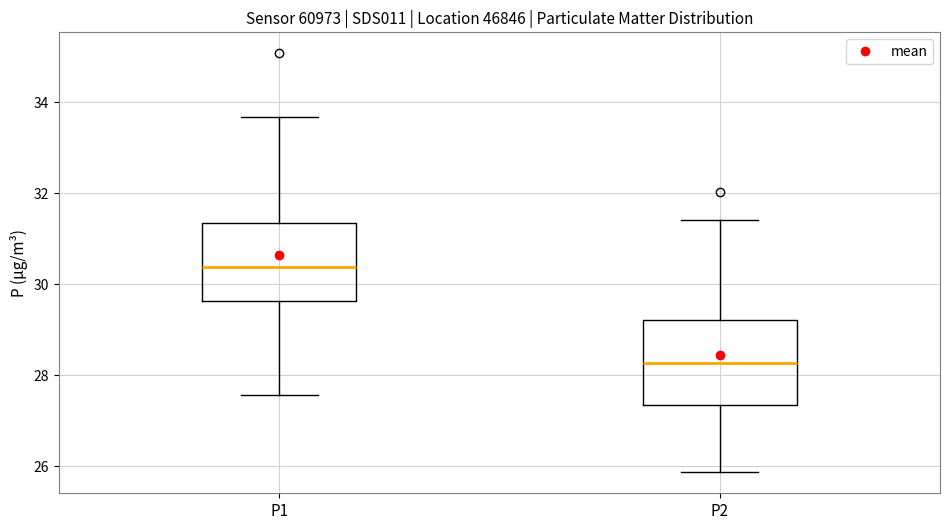

Which box has the highest median line?

P1